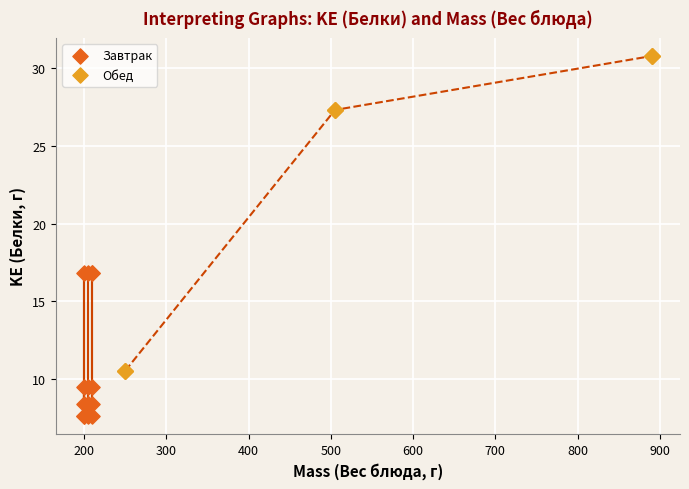

Which series reaches the maximum Y coordinate?

Обед